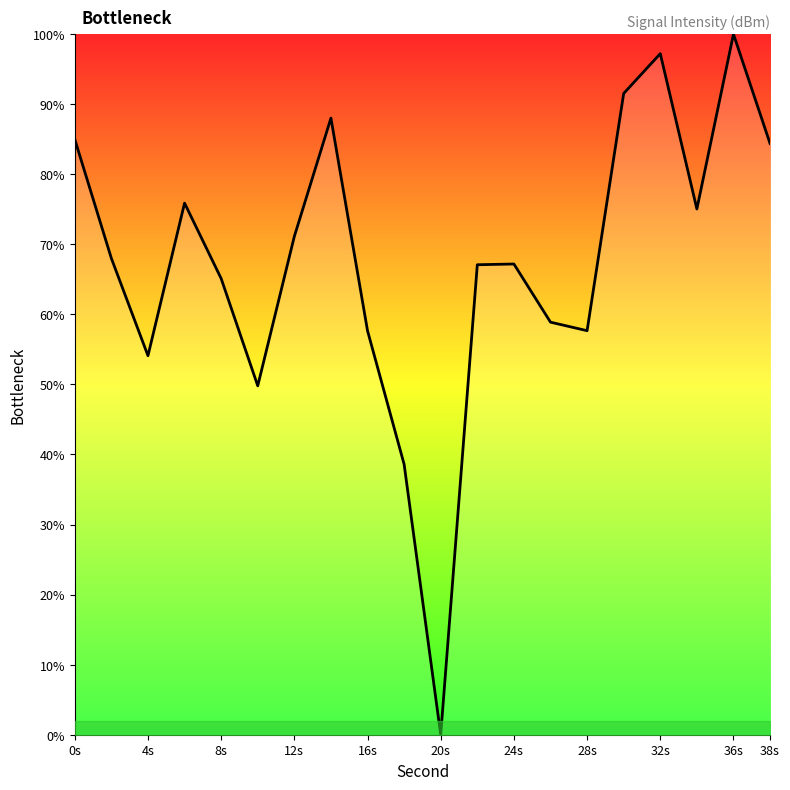

What is the greatest value displayed?

100.0